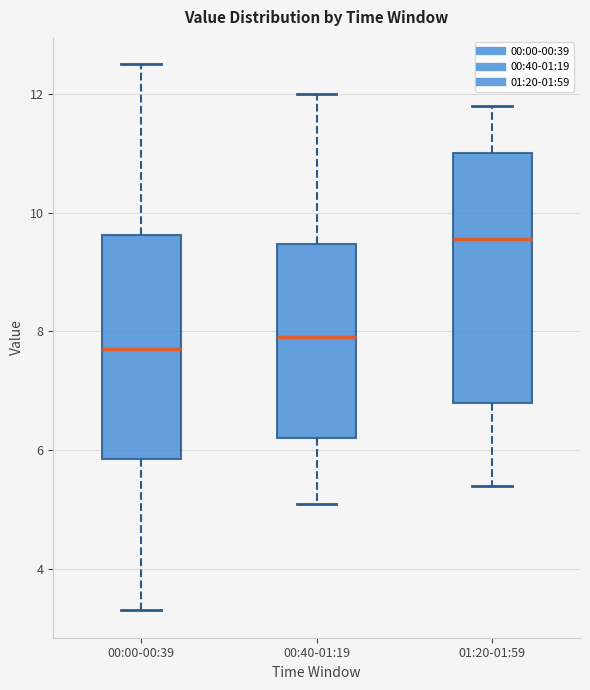

Which box's median line is the lowest?

00:00-00:39